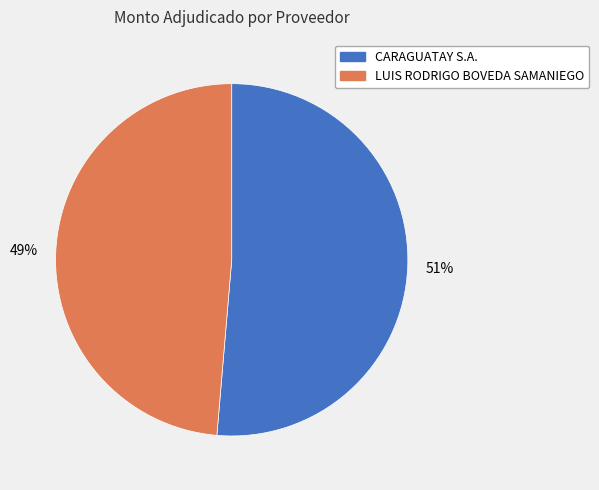

What percentage is the LUIS RODRIGO BOVEDA SAMANIEGO slice, to the nearest percent?

49%